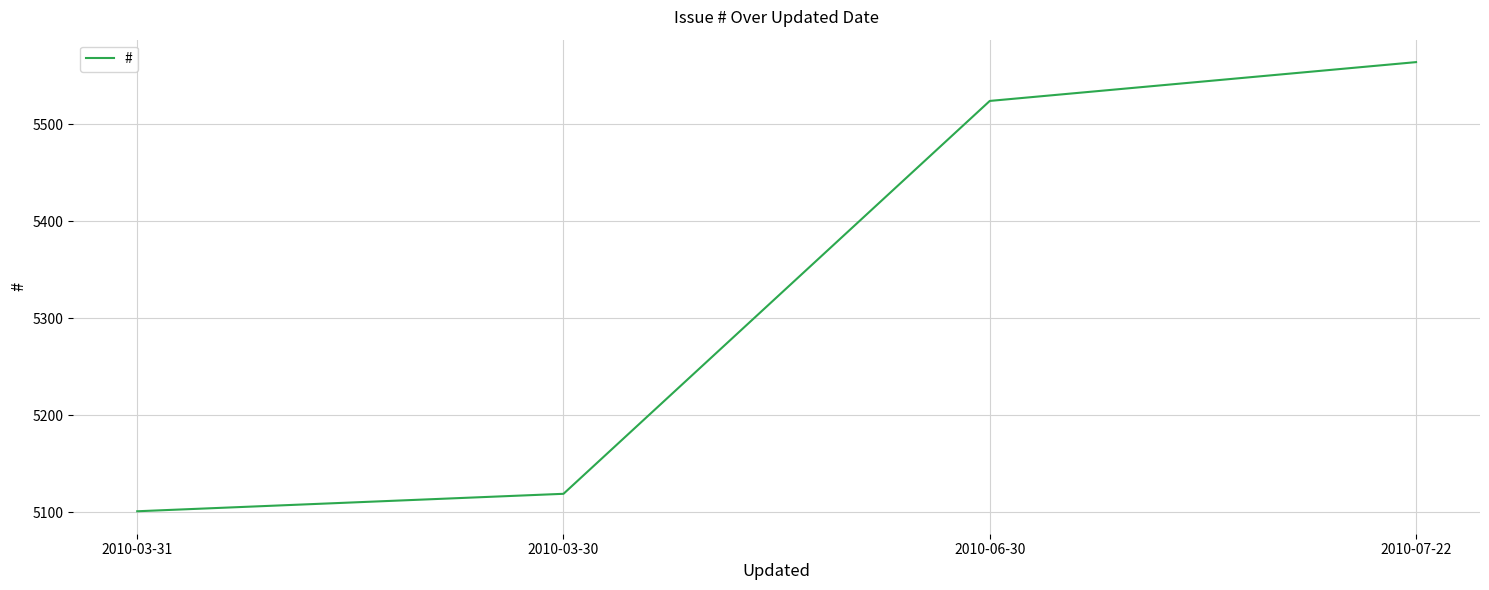

What is the difference between the second highest and second lowest values?

405